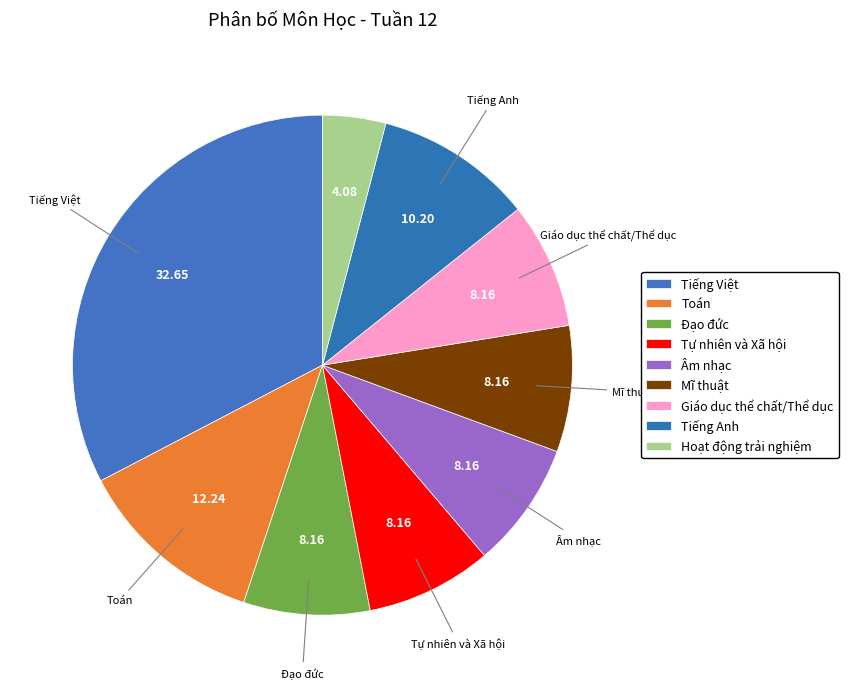

What percentage do Hoạt động trải nghiệm and Tự nhiên và Xã hội together represent?

12.2%